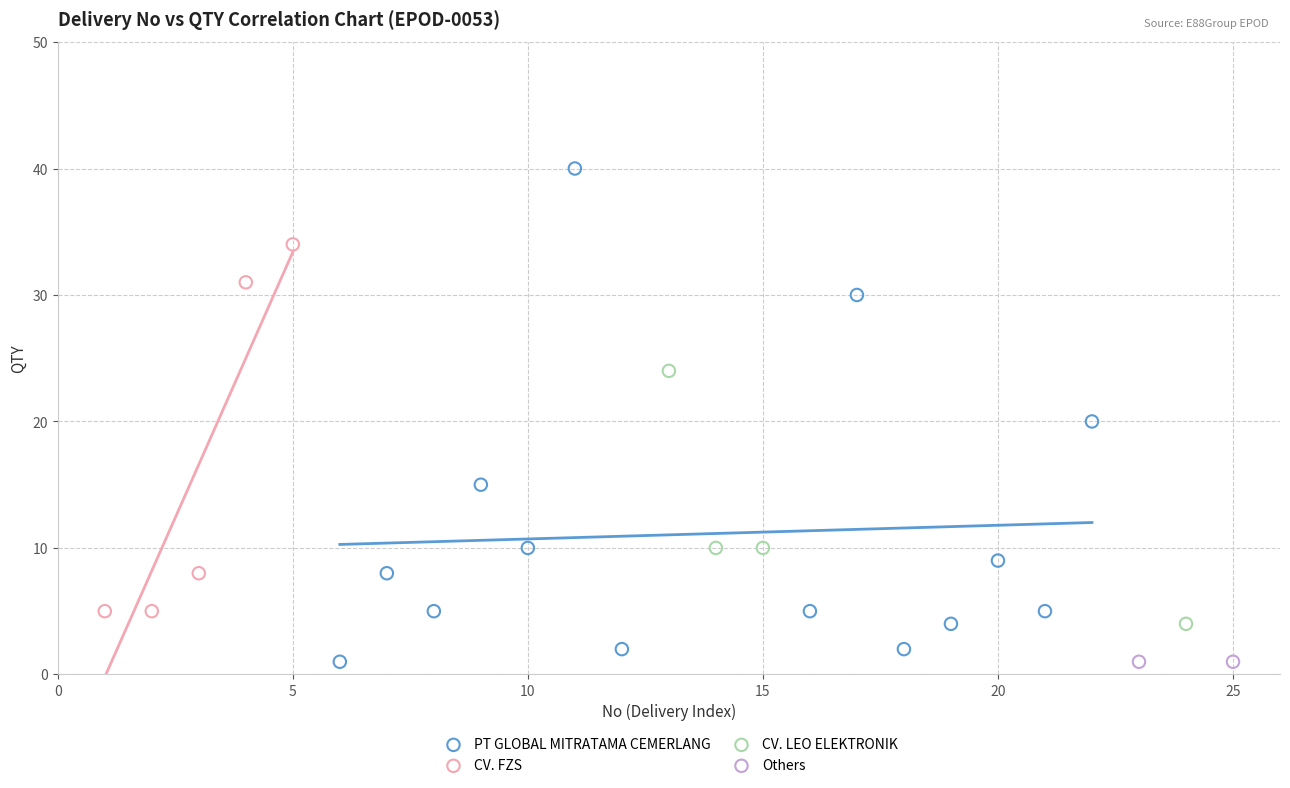

What are all the series names shown in the legend?

PT GLOBAL MITRATAMA CEMERLANG, CV. FZS, CV. LEO ELEKTRONIK, Others